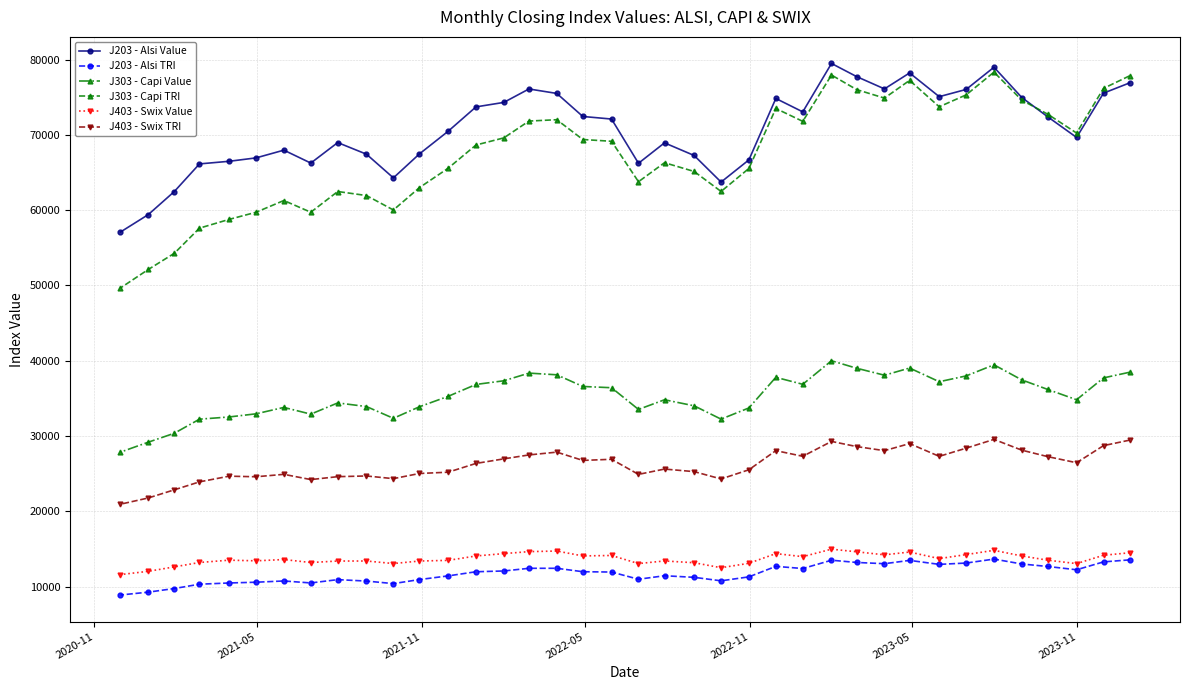

Which series has the largest range (max minus min)?

J303 - Capi TRI